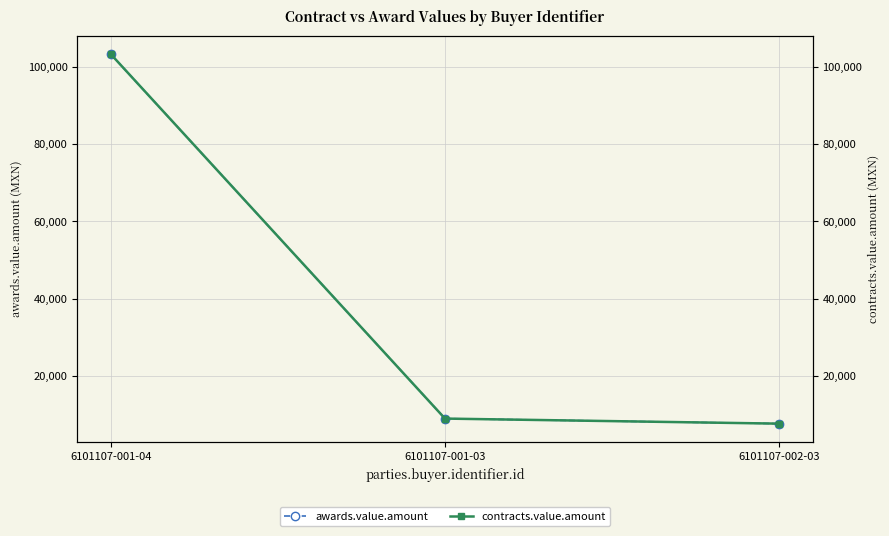

What is the total value across all series at 6101107-001-03?

17868.0